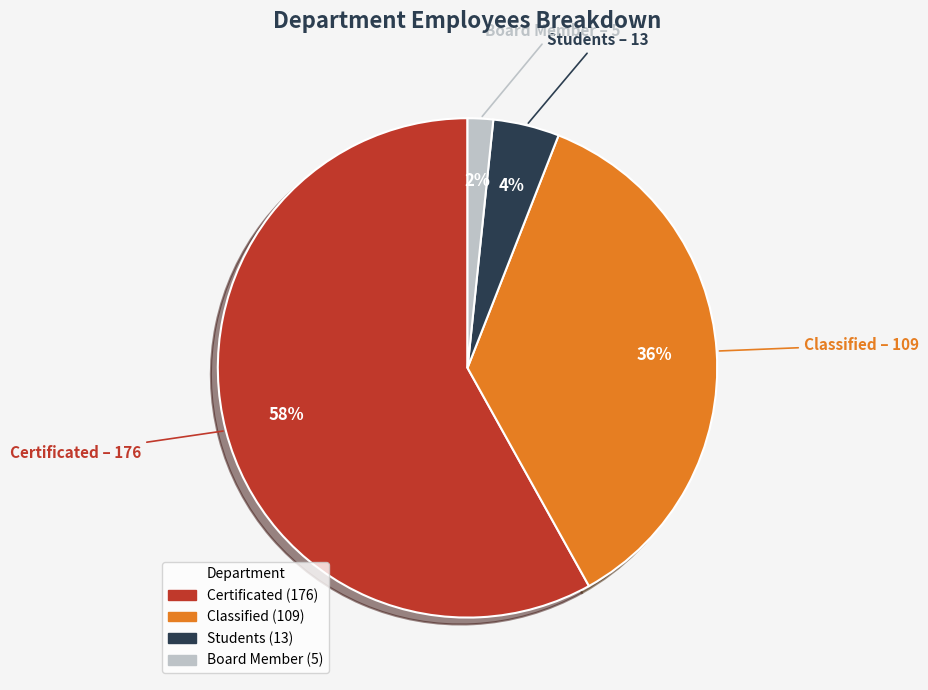

Is Certificated the majority of the pie?

Yes